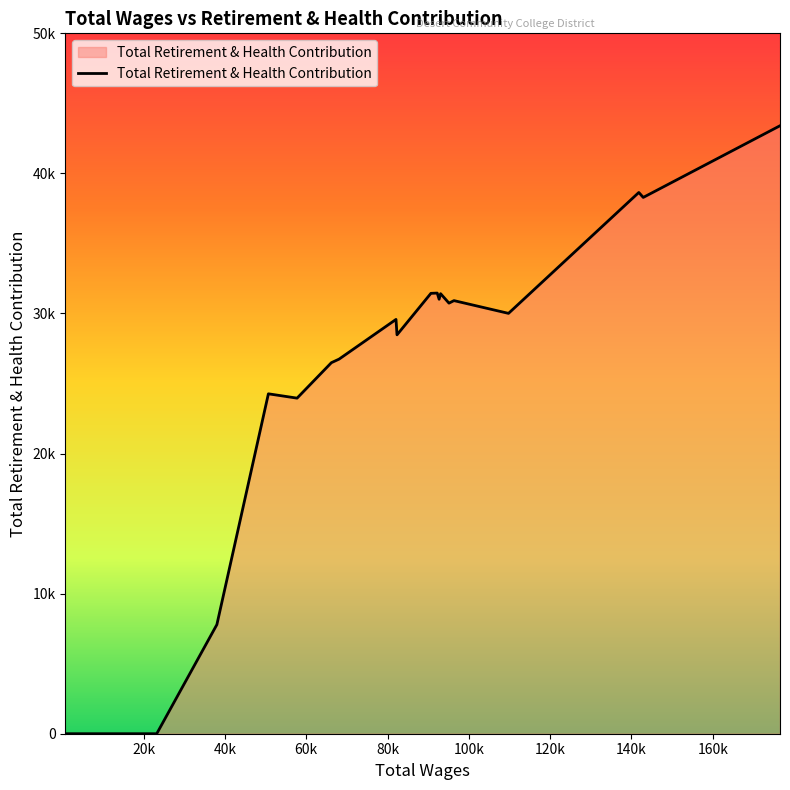

Does the chart display data point markers on the line(s)?

No